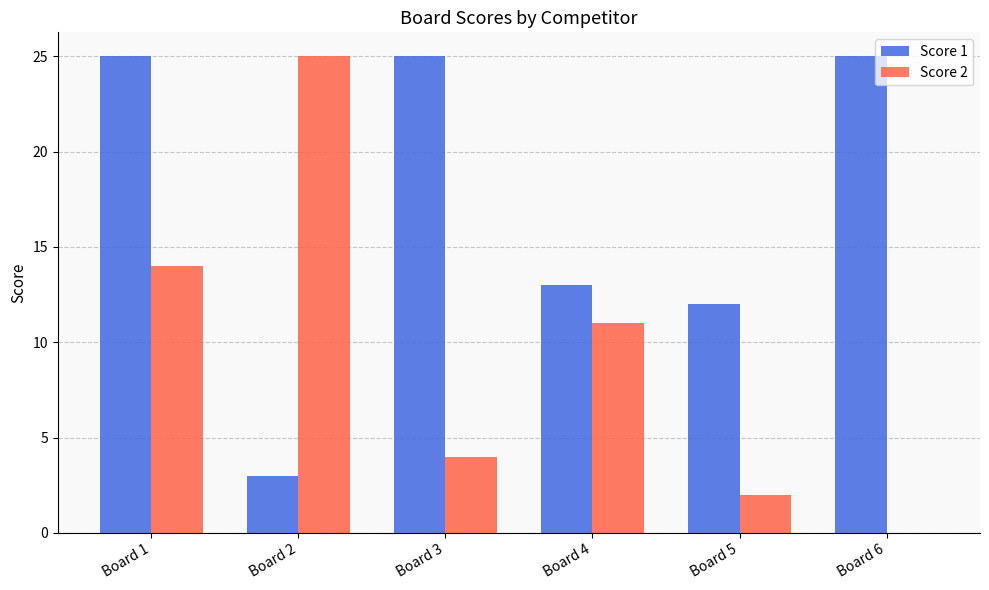

Reading left to right, list all the values displayed in this chart.

Score 1: Board 1=25	Board 2=3	Board 3=25	Board 4=13	Board 5=12	Board 6=25
Score 2: Board 1=14	Board 2=25	Board 3=4	Board 4=11	Board 5=2	Board 6=0